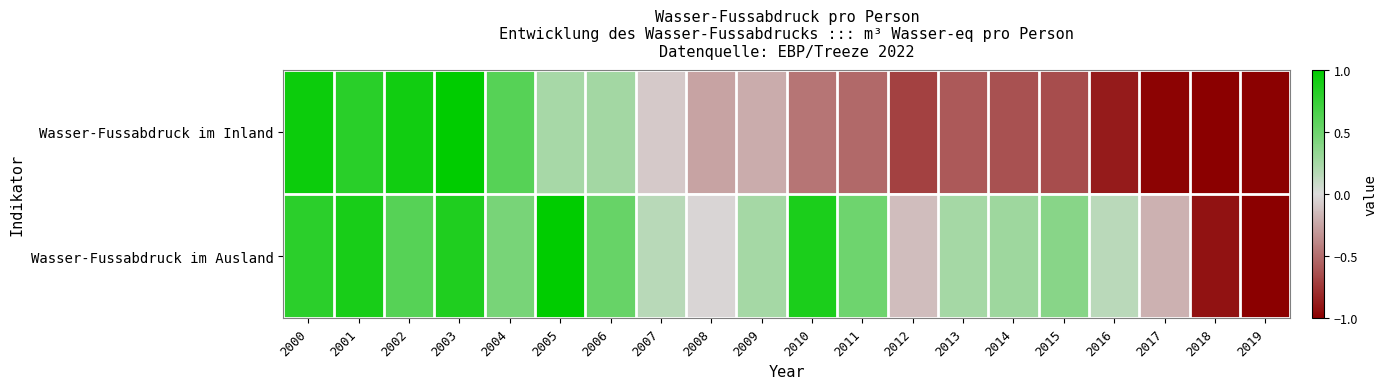

Reading left to right, transcribe all the data shown in this chart.

Wasser-Fussabdruck im Inland: 2000=0.9	2001=0.8	2002=0.9	2003=1.0	2004=0.6	2005=0.2	2006=0.3	2007=-0.1	2008=-0.3	2009=-0.2	2010=-0.5	2011=-0.5	2012=-0.7	2013=-0.6	2014=-0.6	2015=-0.6	2016=-0.9	2017=-1.0	2018=-1.0	2019=-1.0
Wasser-Fussabdruck im Ausland: 2000=0.8	2001=0.9	2002=0.6	2003=0.9	2004=0.5	2005=1.0	2006=0.5	2007=0.2	2008=-0.0	2009=0.2	2010=0.9	2011=0.5	2012=-0.1	2013=0.2	2014=0.3	2015=0.4	2016=0.2	2017=-0.2	2018=-0.9	2019=-1.0